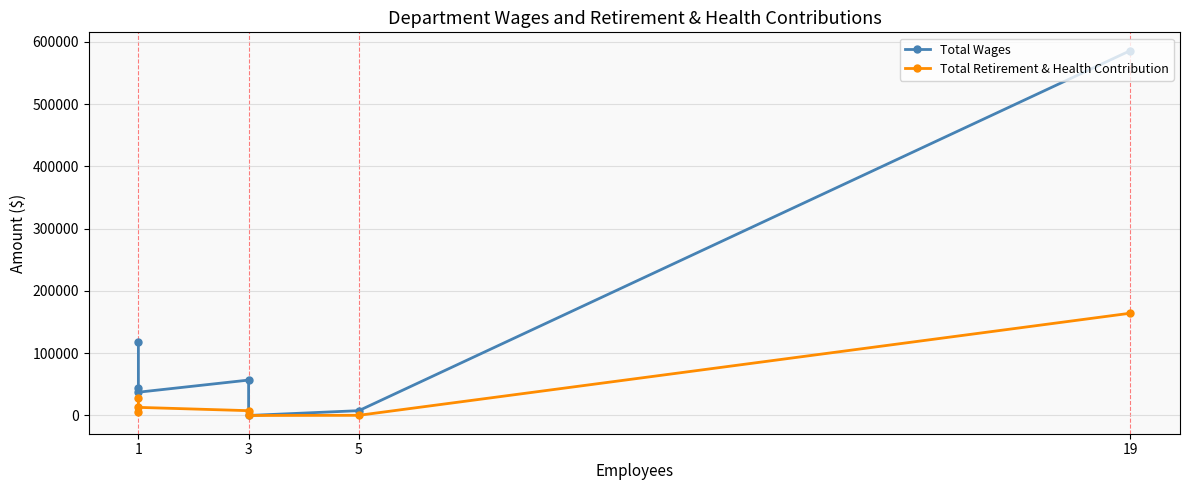

List the series in order of their overall mean, lowest first.

Total Retirement & Health Contribution, Total Wages